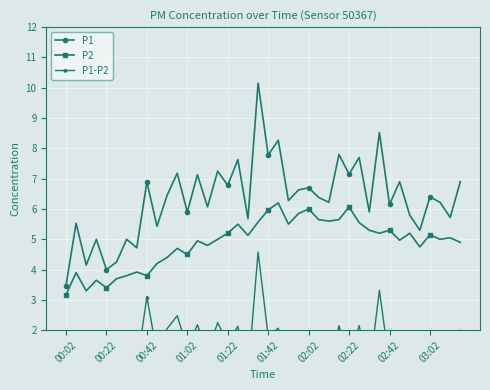

In P1, how many points are lower than both neighbors (excluding endpoints)?

16